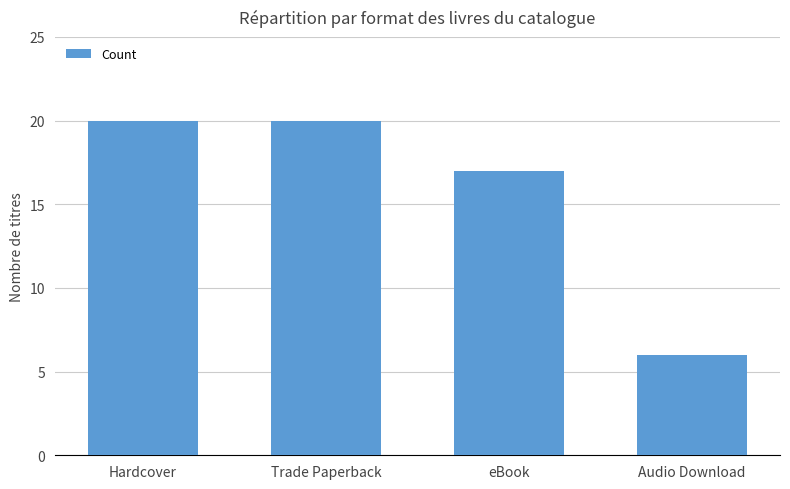

How many values are between 17 and 20?

3